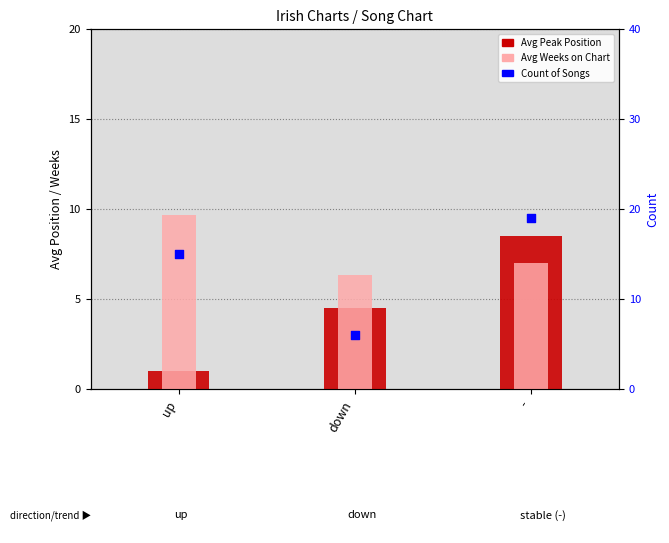

Which series has the widest spread of Y values?

Avg Peak Position